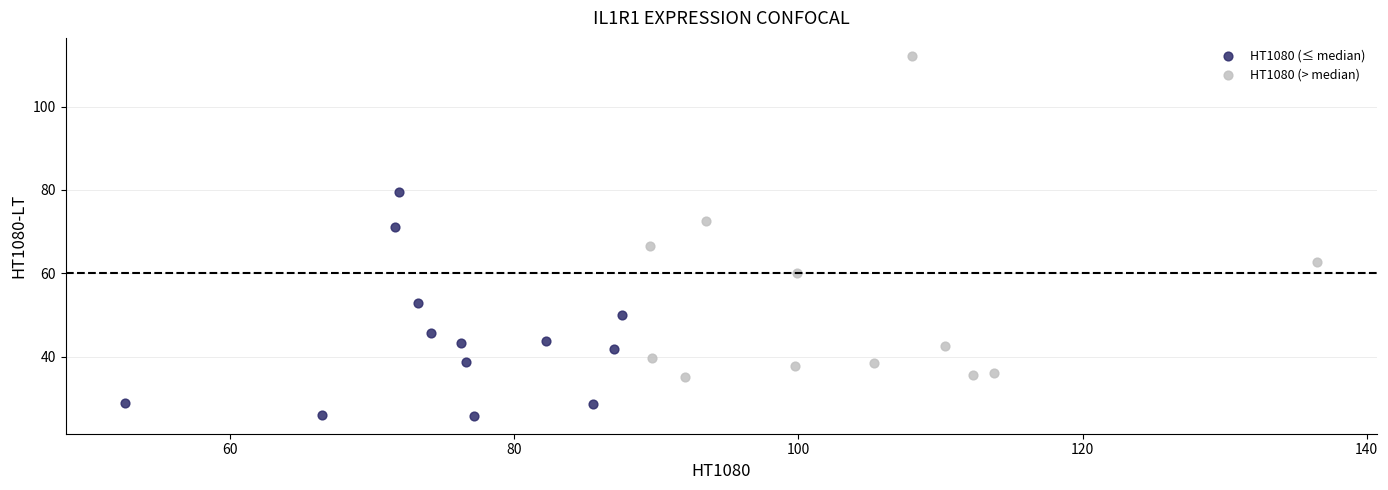

Which series contains the highest Y value?

HT1080 (> median)